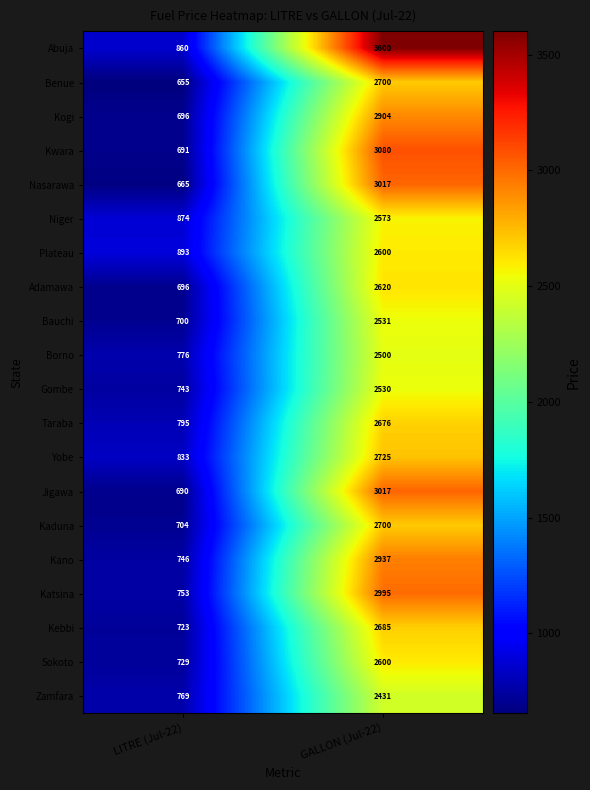

Which category has the highest value in the Bauchi series?

GALLON (Jul-22)